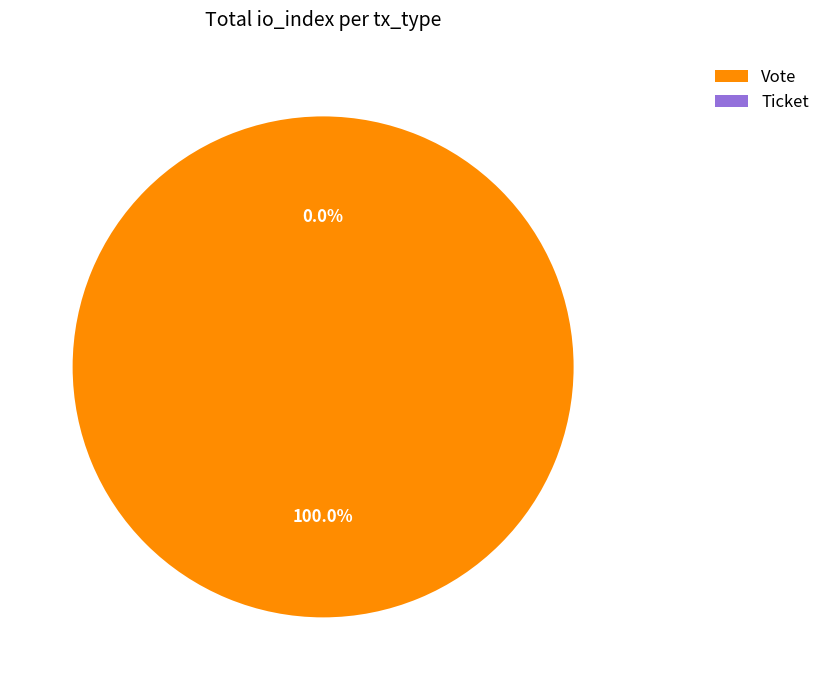

Which category accounts for the majority?

Vote